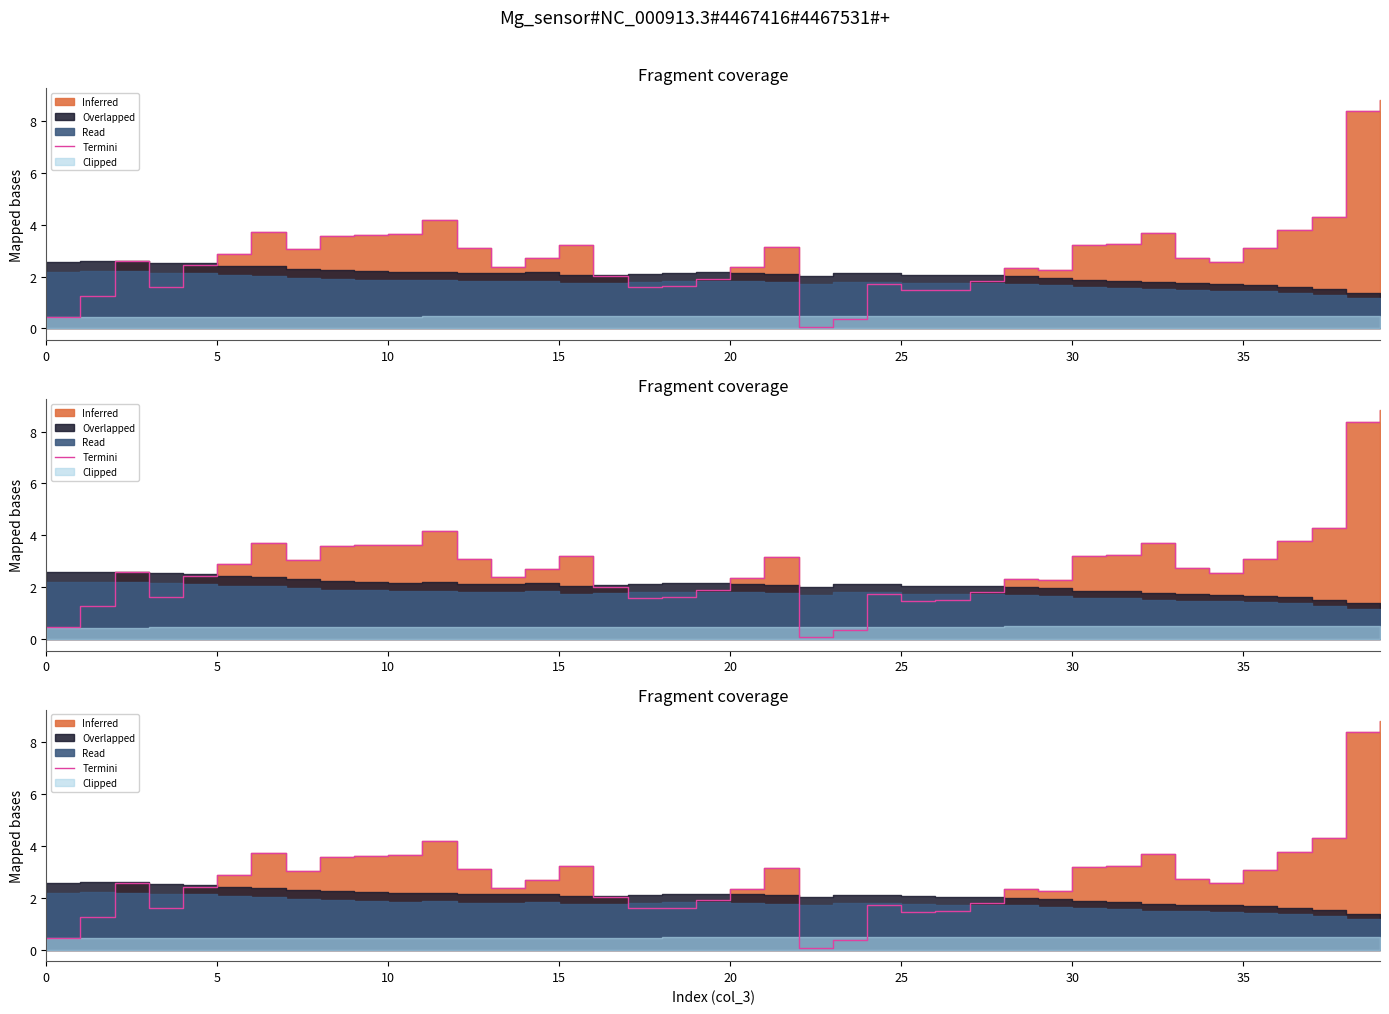

What is the change in value from 22 to 37?

+4.2